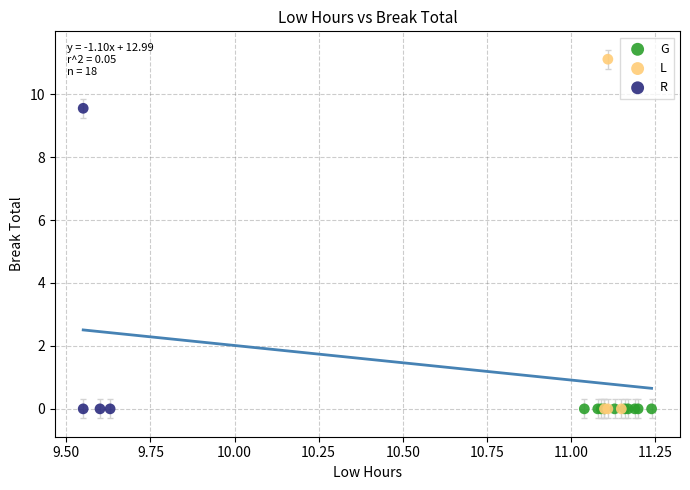

Which series reaches the maximum Y coordinate?

L